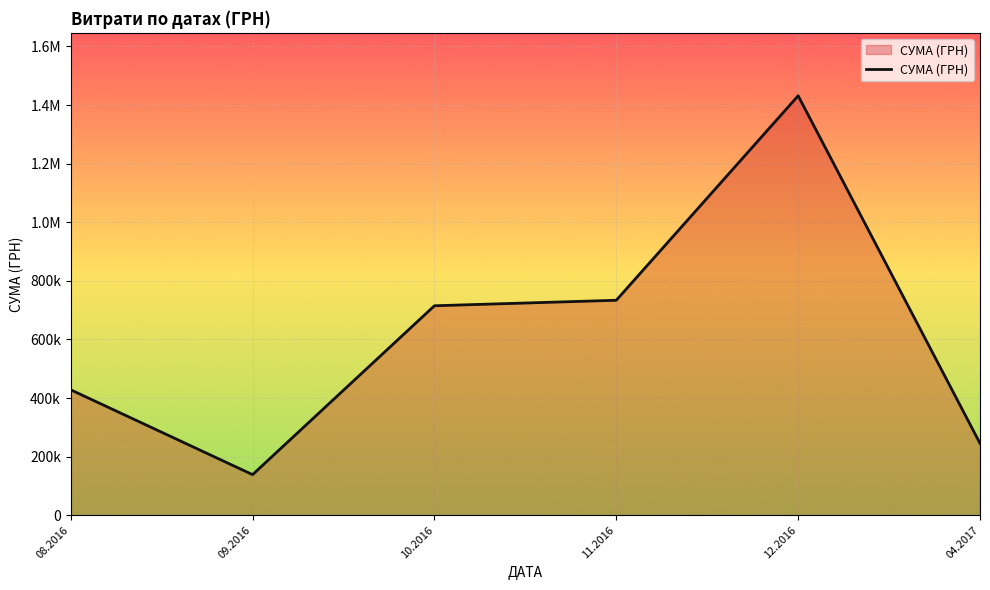

Does the chart have visible grid lines?

Yes